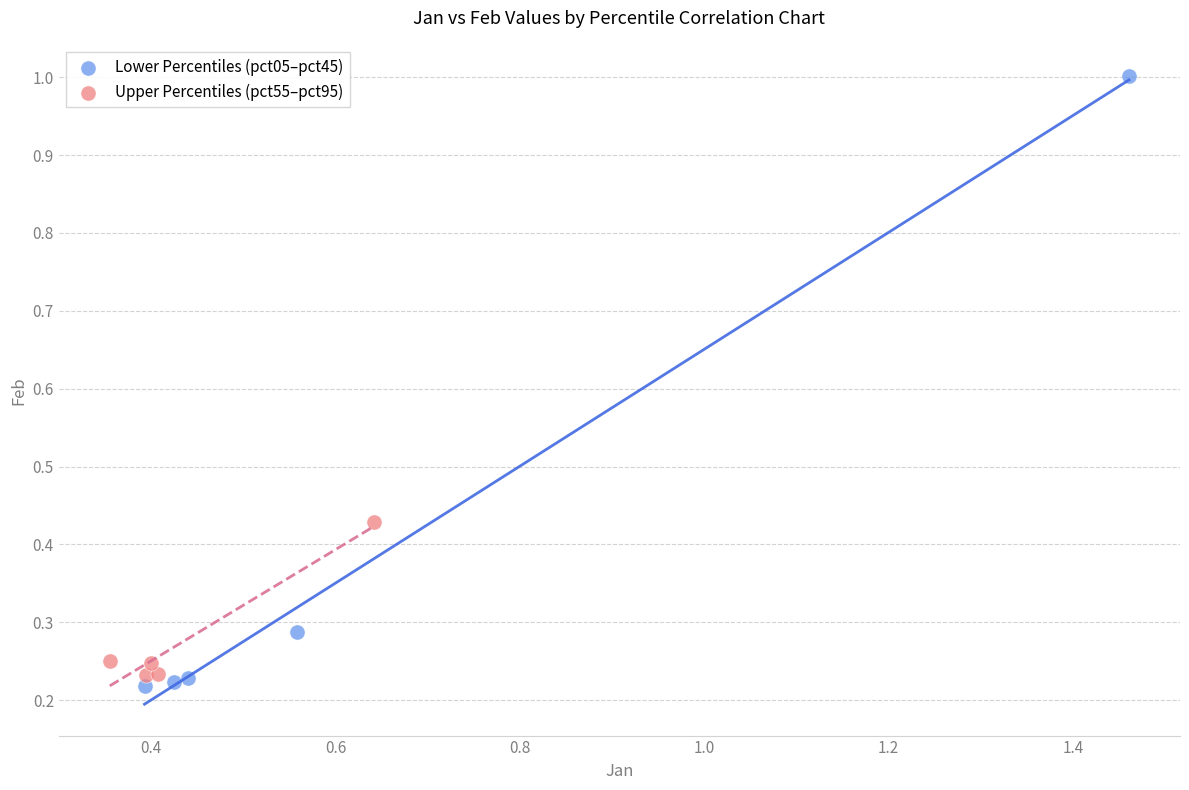

What are all the series names shown in the legend?

Lower Percentiles (pct05–pct45), Upper Percentiles (pct55–pct95)